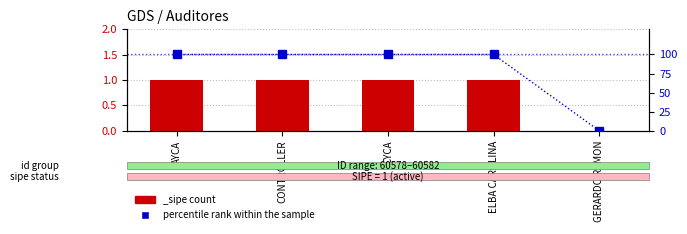

What is the difference between the second highest and minimum values?

100